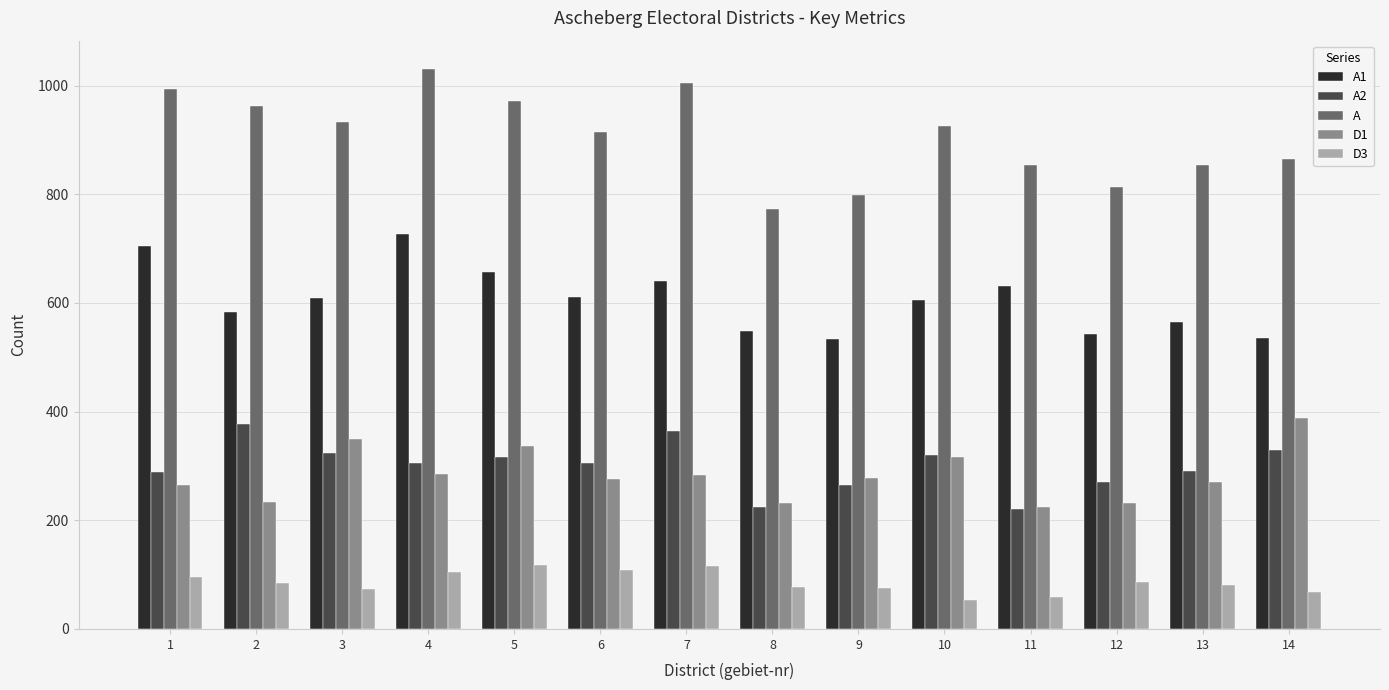

What is the difference between the maximum and minimum values in the D1 series?

163